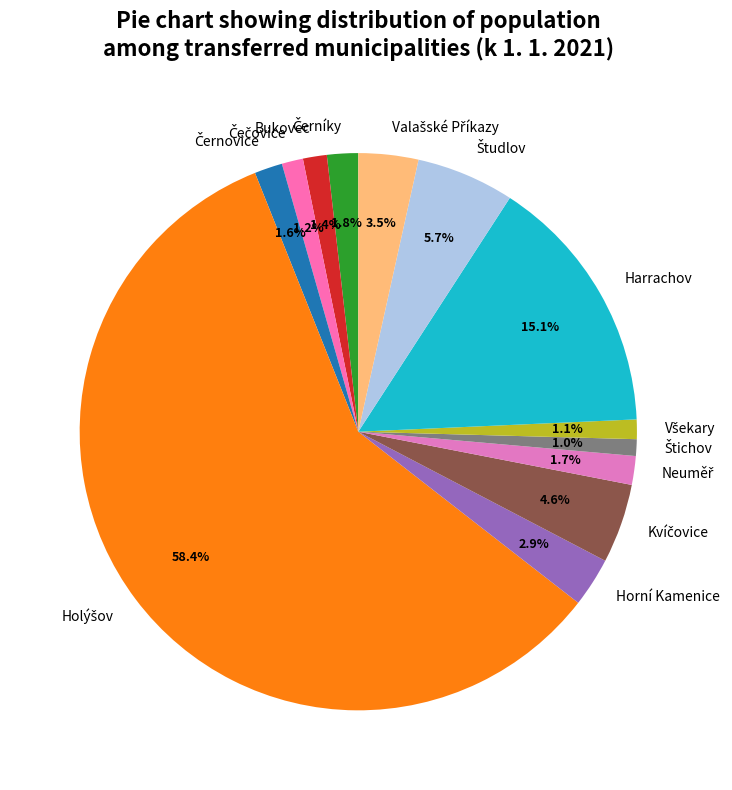

To the nearest percent, what is the difference between the largest and smallest slice percentages?

57%